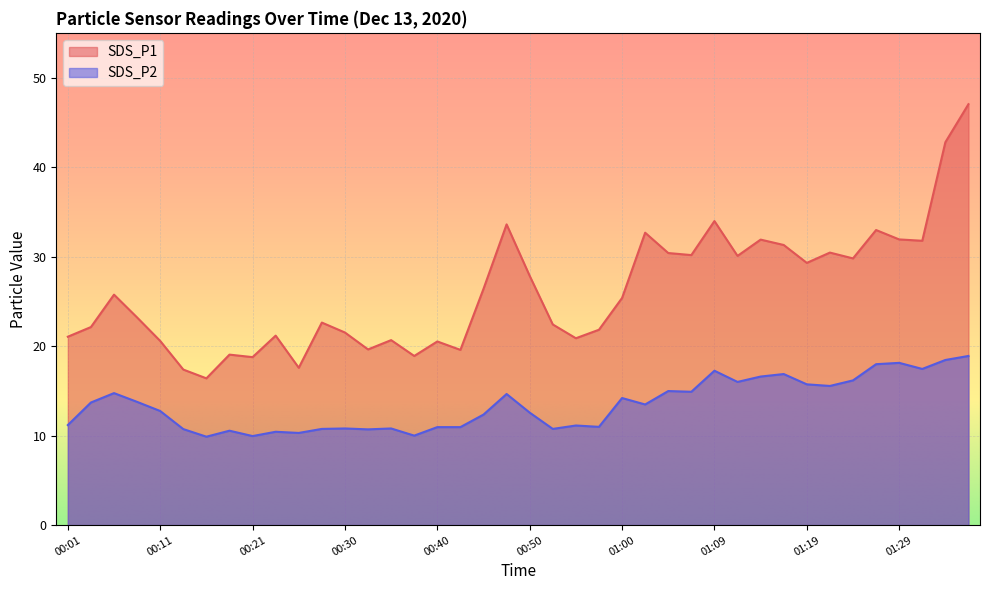

Reading left to right, list all the values displayed in this chart.

SDS_P1: 00:01=21.1	00:04=22.1	00:06=25.8	00:08=23.2	00:11=20.6	00:13=17.4	00:16=16.4	00:18=19.1	00:21=18.8	00:23=21.2	00:25=17.6	00:28=22.6	00:30=21.5	00:33=19.6	00:35=20.7	00:38=18.9	00:40=20.5	00:42=19.6	00:45=26.4	00:47=33.6	00:50=27.9	00:52=22.4	00:55=20.9	00:57=21.8	01:00=25.4	01:02=32.7	01:04=30.4	01:07=30.2	01:09=34.0	01:12=30.1	01:14=31.9	01:17=31.3	01:19=29.3	01:21=30.4	01:24=29.8	01:26=33.0	01:29=31.9	01:31=31.8	01:34=42.8	01:36=47.0
SDS_P2: 00:01=11.2	00:04=13.7	00:06=14.8	00:08=13.8	00:11=12.8	00:13=10.7	00:16=9.9	00:18=10.6	00:21=9.9	00:23=10.4	00:25=10.3	00:28=10.8	00:30=10.8	00:33=10.7	00:35=10.8	00:38=10.0	00:40=10.9	00:42=10.9	00:45=12.3	00:47=14.7	00:50=12.6	00:52=10.8	00:55=11.1	00:57=11.0	01:00=14.2	01:02=13.5	01:04=15.0	01:07=14.9	01:09=17.2	01:12=16.0	01:14=16.6	01:17=16.9	01:19=15.7	01:21=15.6	01:24=16.2	01:26=18.0	01:29=18.1	01:31=17.4	01:34=18.4	01:36=18.9